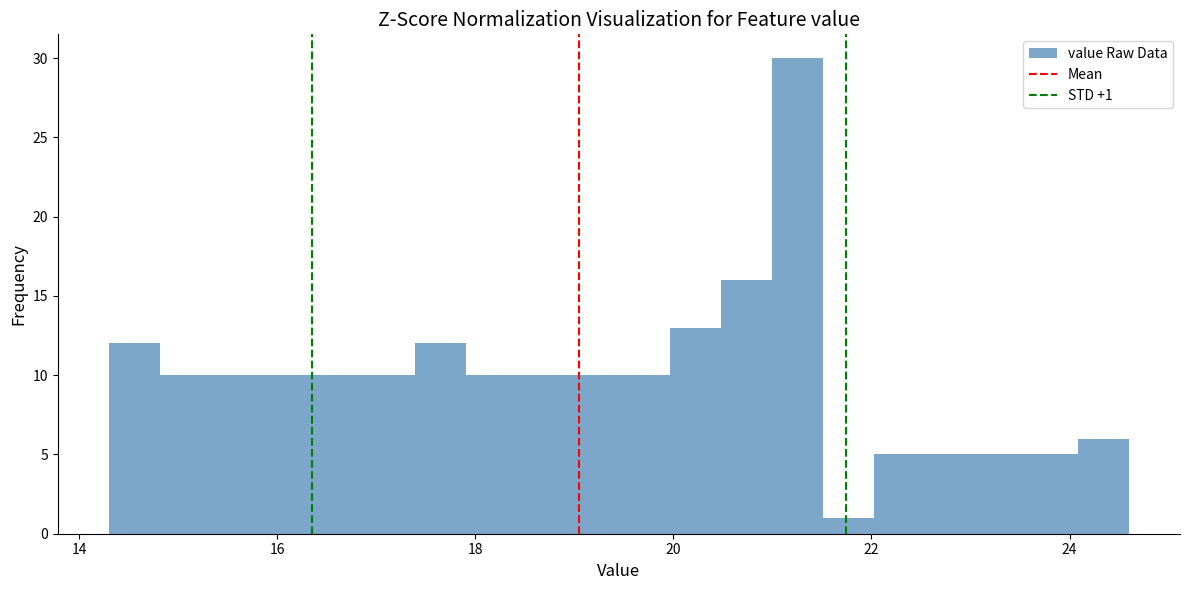

Read against the x-axis, roughly where is the centre of the tallest bar?

21.2